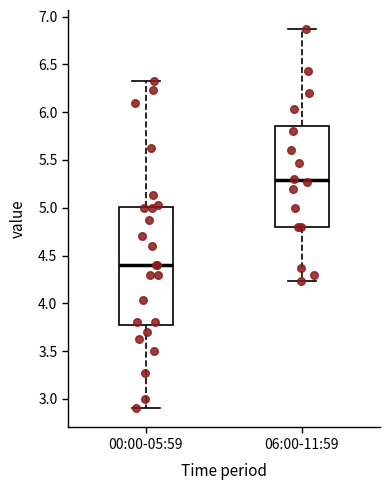

Which box is the tallest, from its lower edge to its upper edge?

00:00-05:59